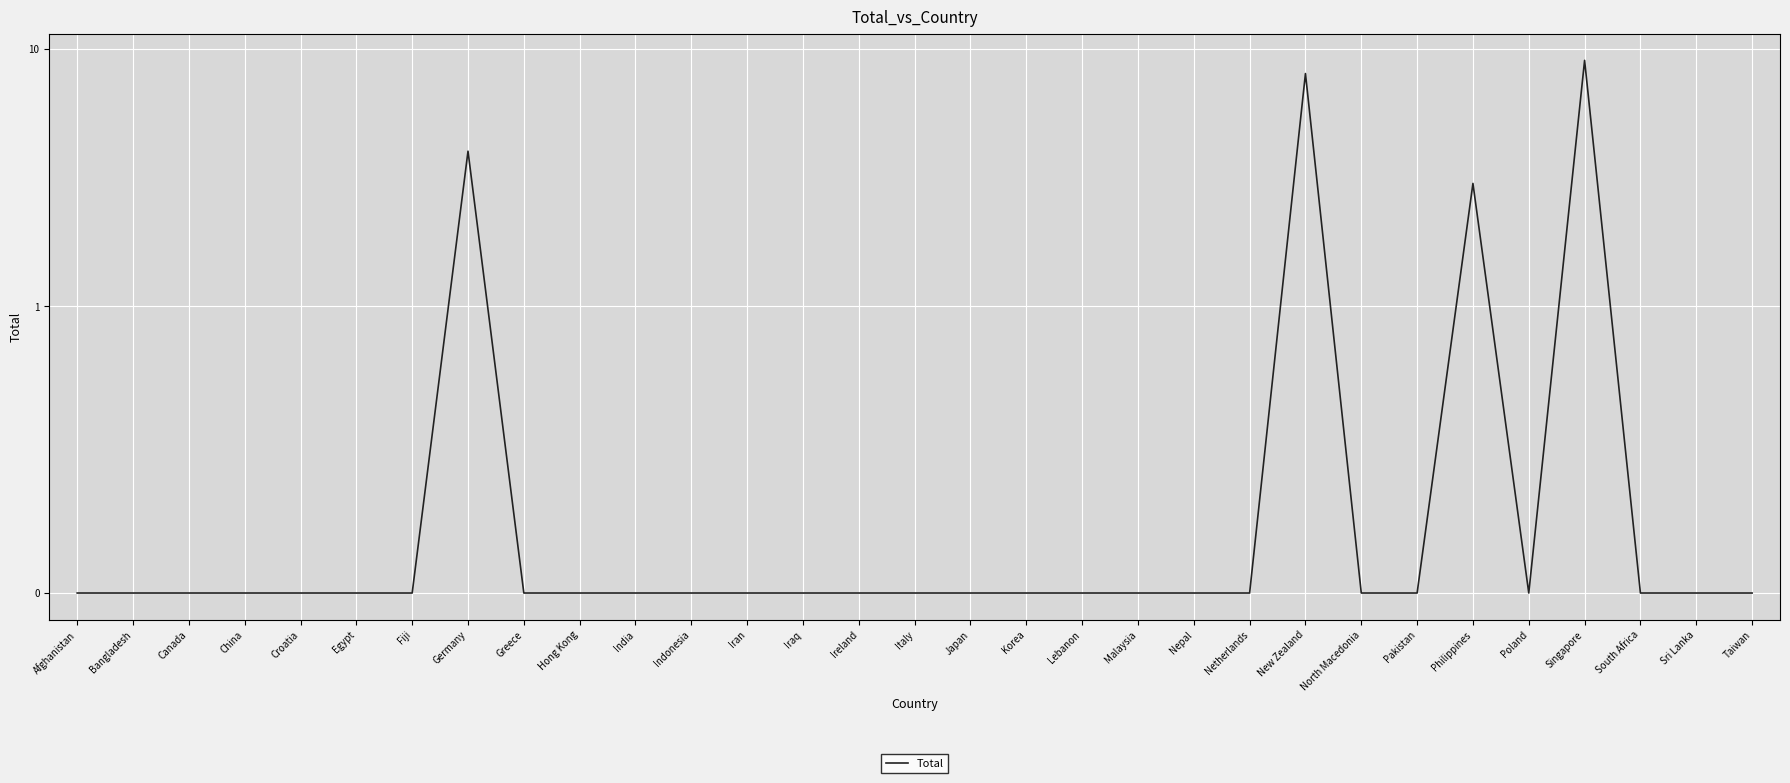

How many points are lower than both their immediate neighbors (excluding endpoints)?

1